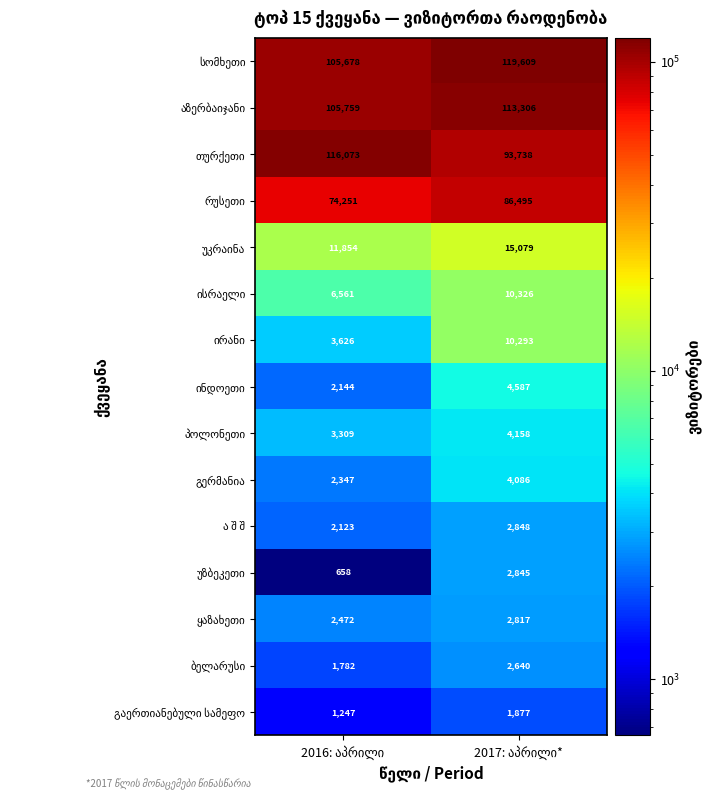

What is the minimum value shown in the chart?

658